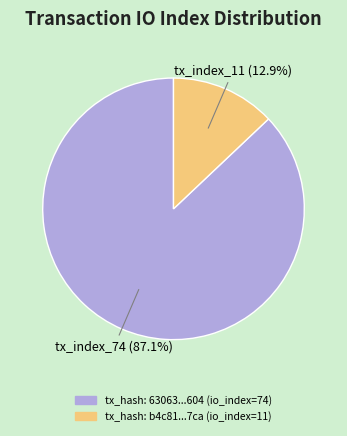

Which category has the biggest portion of the pie?

tx_hash: 63063...604 (io_index=74)